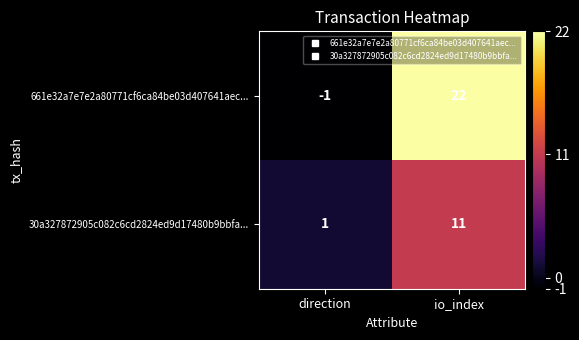

Is the value of 661e32a7e7e2a80771cf6ca84be03d407641aec... at direction greater than the value of 30a327872905c082c6cd2824ed9d17480b9bbfa... at io_index?

No